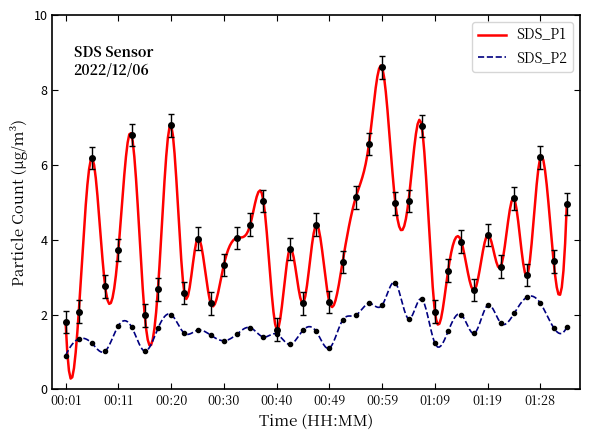

How many lines are shown in the chart?

2